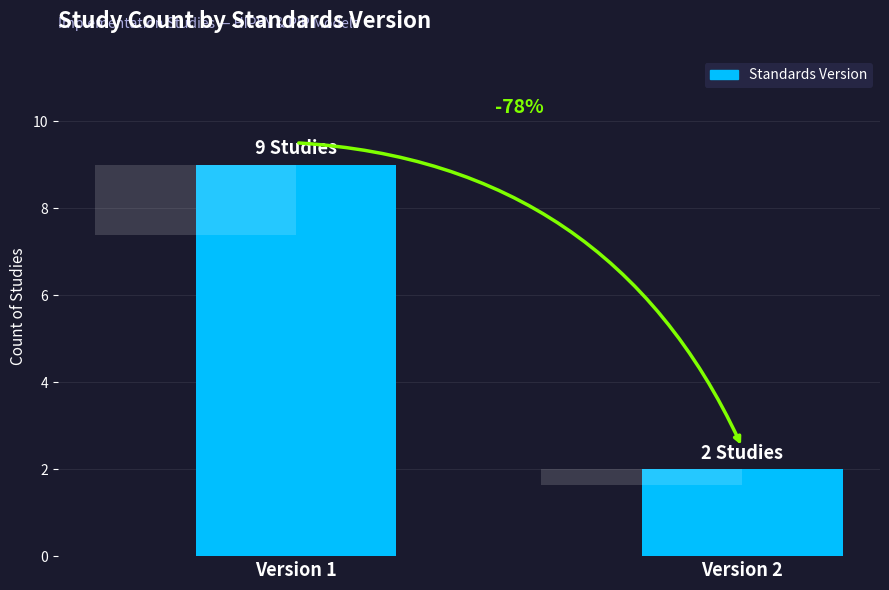

What is the value of the 2nd bar from the left?

2